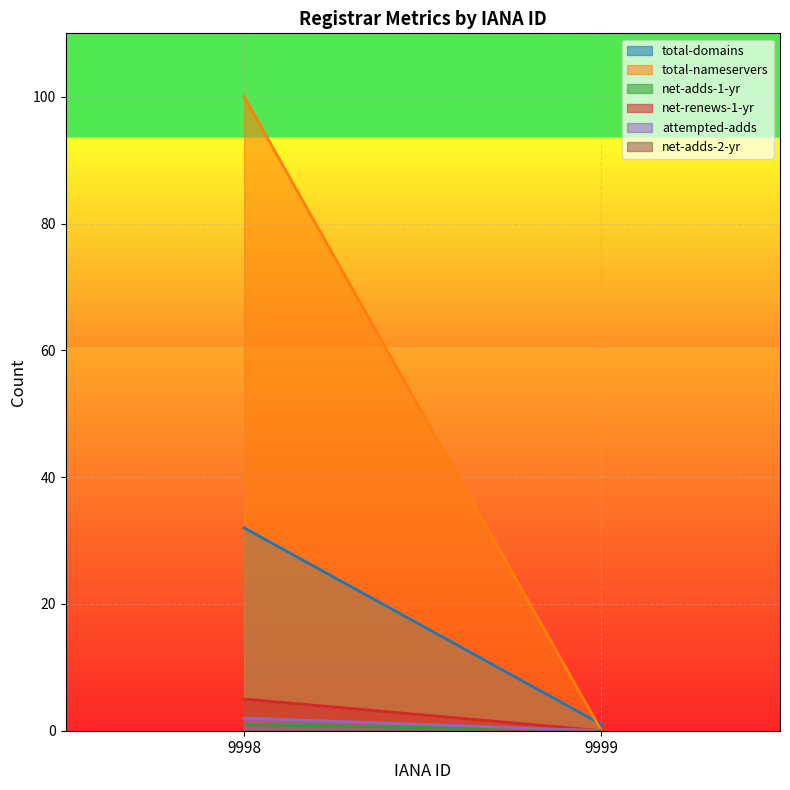

Reading left to right, extract all data points from this chart.

total-domains: 9998=32	9999=1
total-nameservers: 9998=100	9999=0
net-adds-1-yr: 9998=1	9999=0
net-renews-1-yr: 9998=5	9999=0
attempted-adds: 9998=2	9999=0
net-adds-2-yr: 9998=0	9999=0